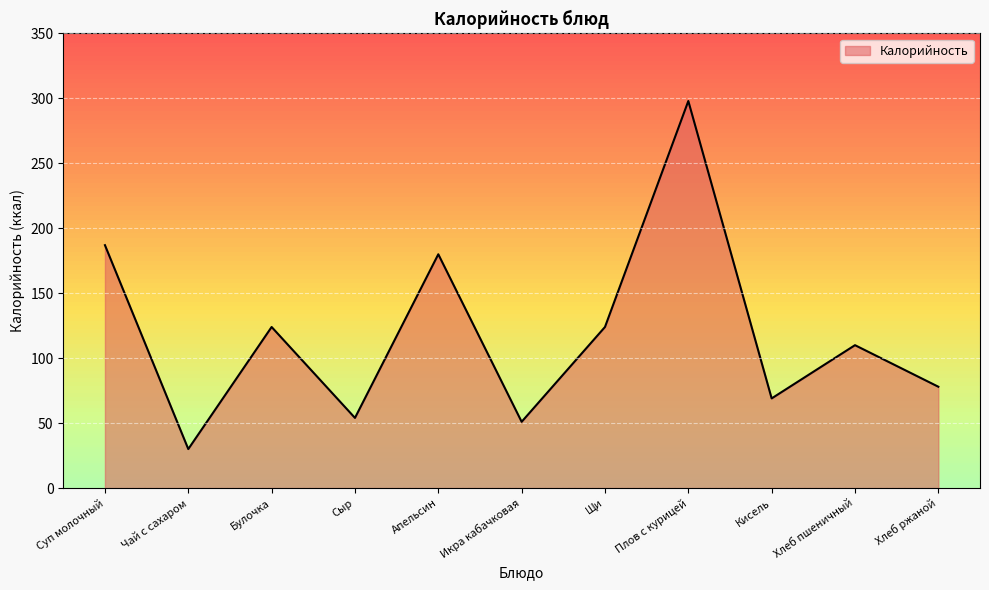

Reading right to left, list all the values displayed in this chart.

Хлеб ржаной=78	Хлеб пшеничный=110	Кисель=69	Плов с курицей=298	Щи=124	Икра кабачковая=51	Апельсин=180	Сыр=54	Булочка=124	Чай с сахаром=30	Суп молочный=187